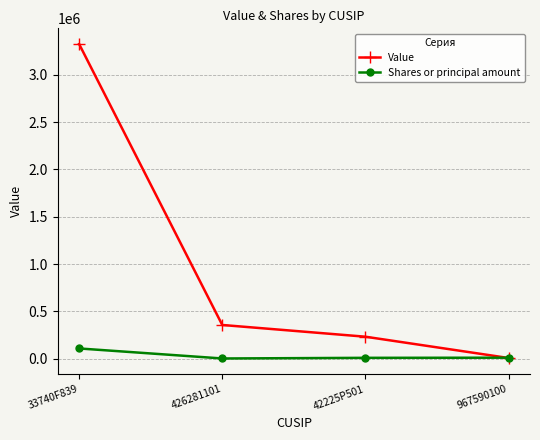

Rank the series by their maximum value, from lowest to highest.

Shares or principal amount, Value